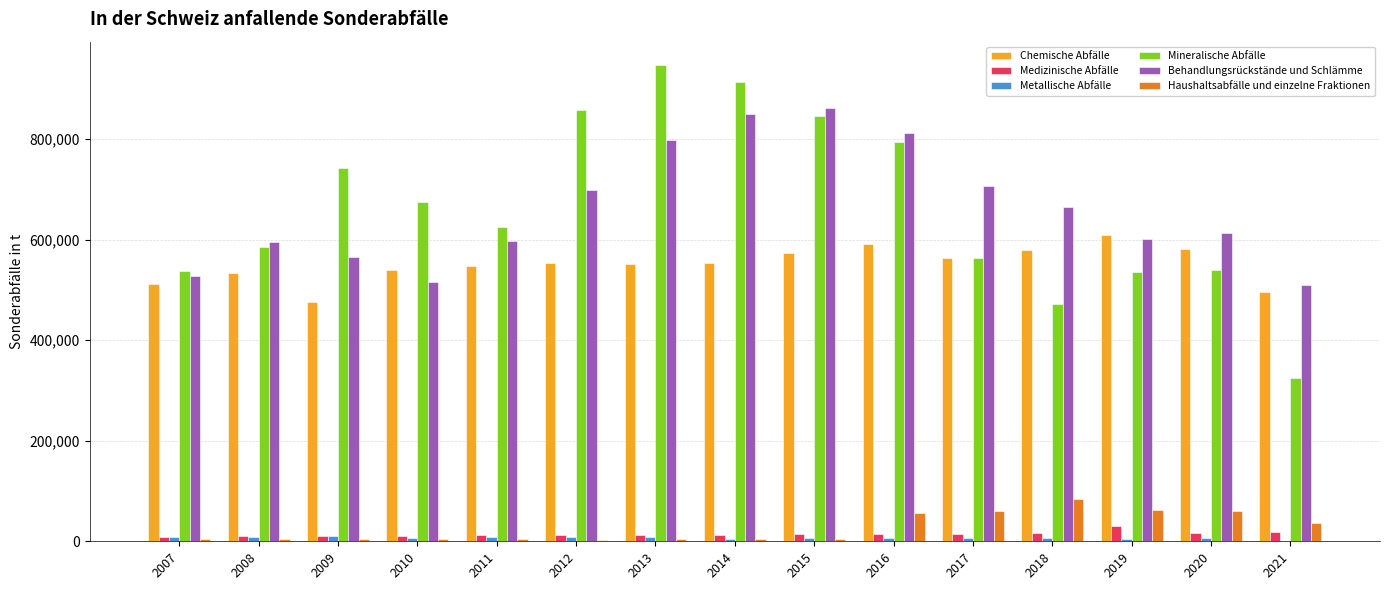

Which series has the largest range (max minus min)?

Mineralische Abfälle